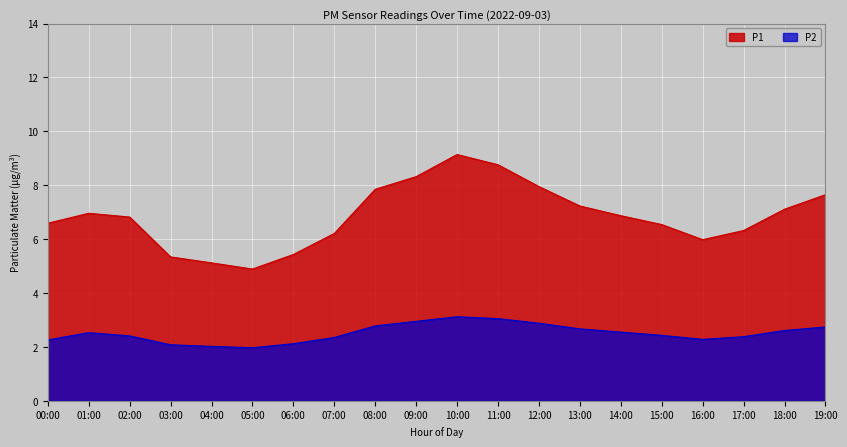

At which label does P2 reach its peak?

10:00